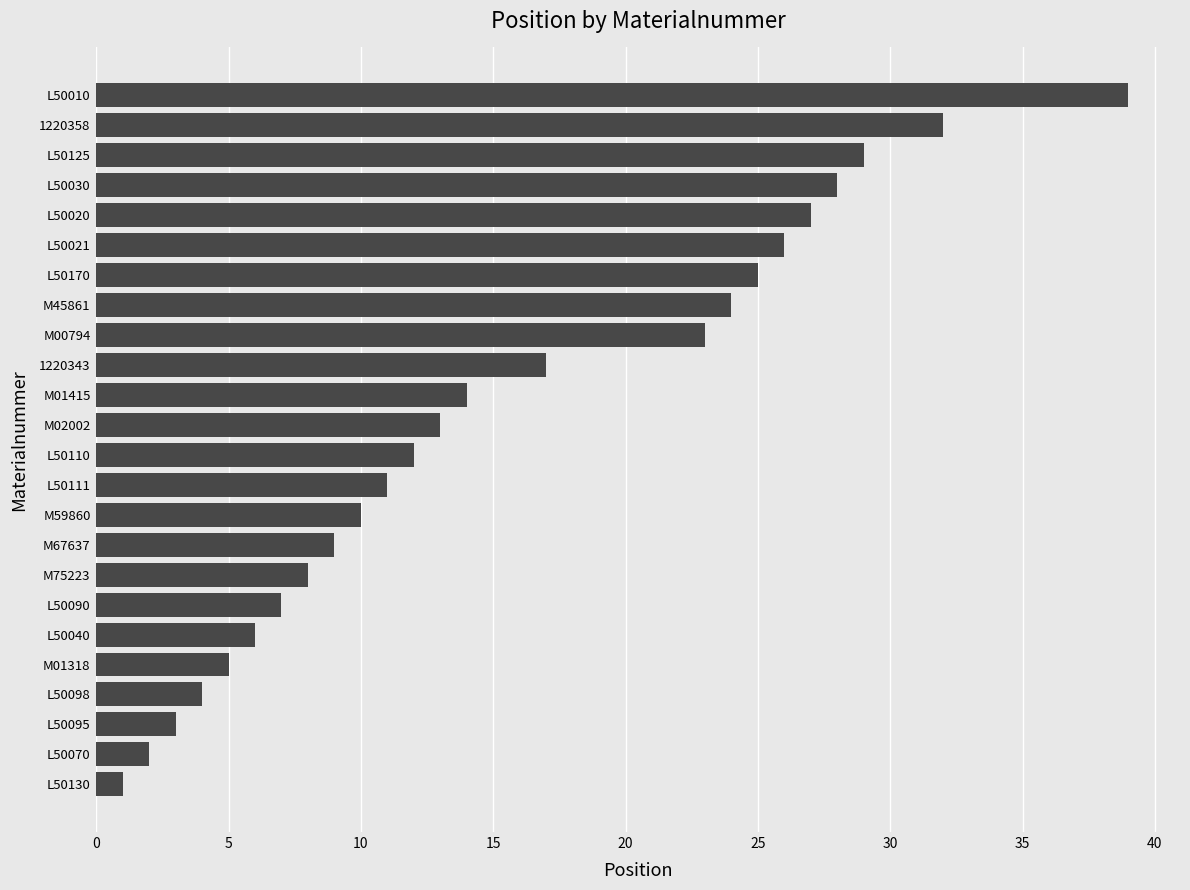

At which category does the chart reach its peak across all series?

L50010